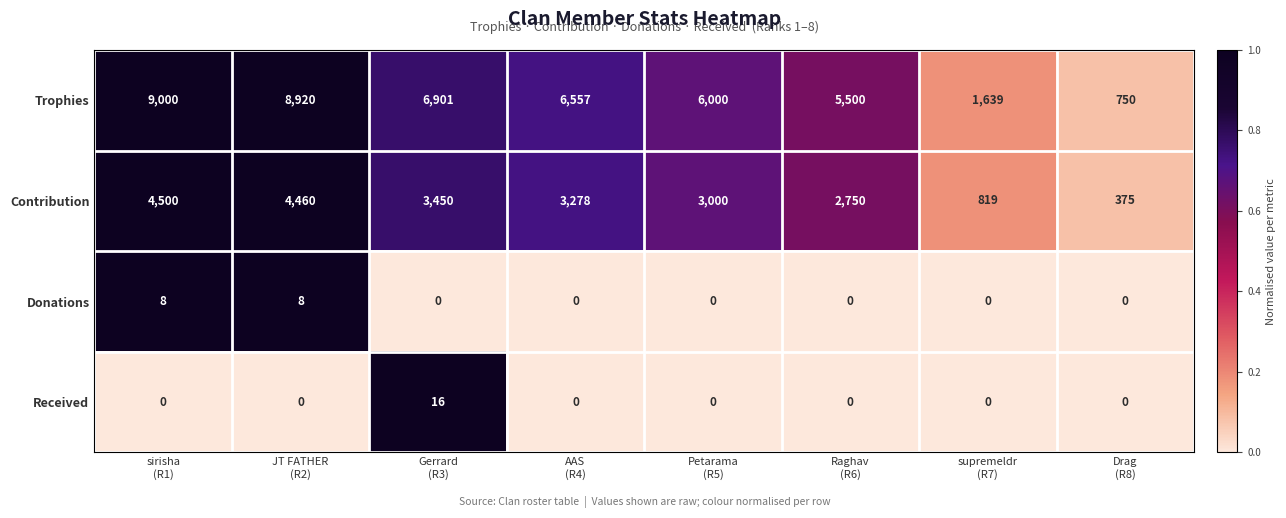

What is the difference between the highest and lowest values at JT FATHER
(R2)?

8920